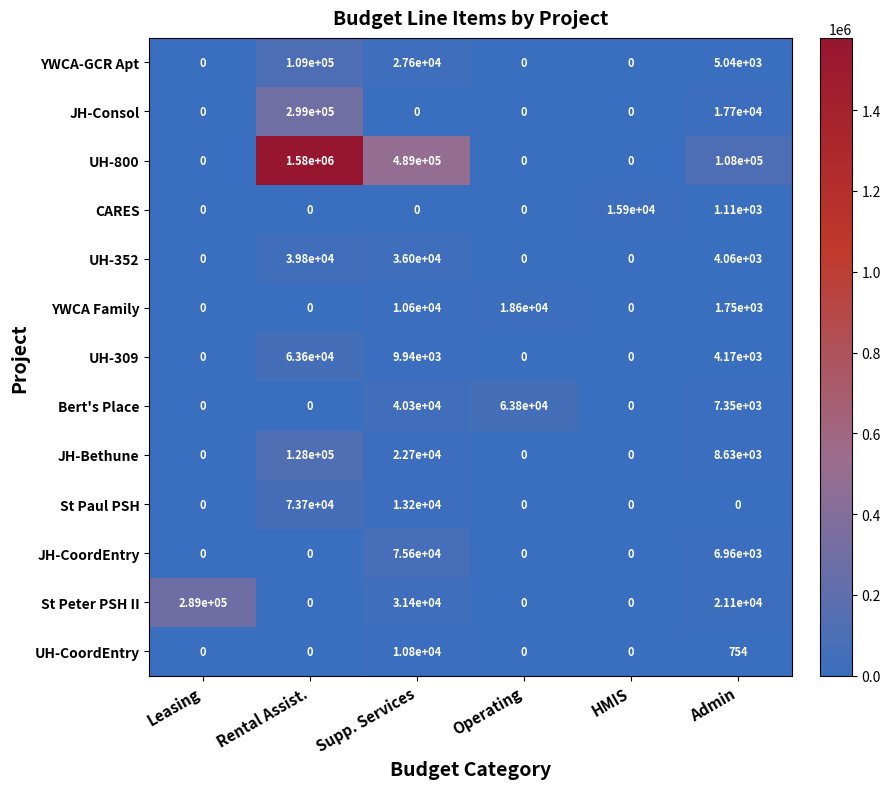

What is the sum of all UH-CoordEntry values?

11554